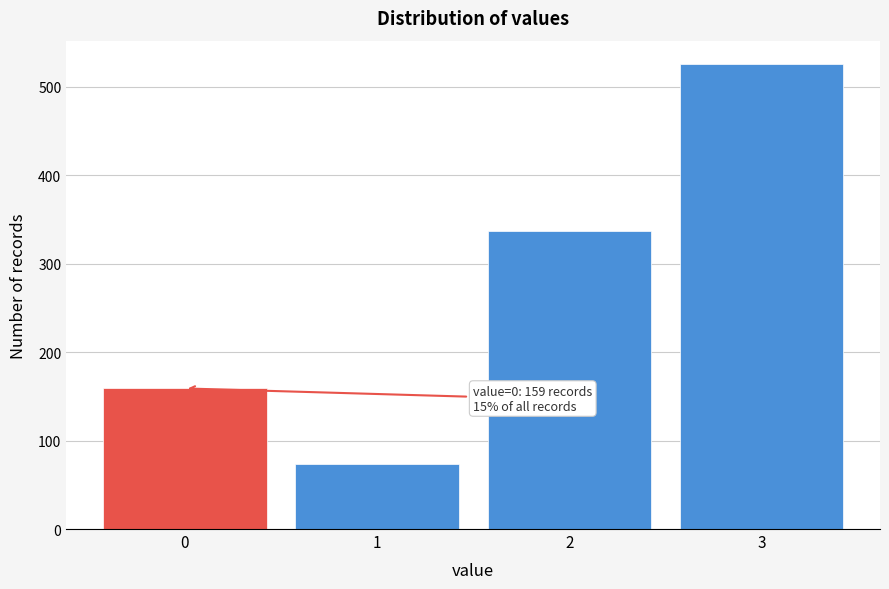

Reading left to right, list all the values displayed in this chart.

159	73	337	526